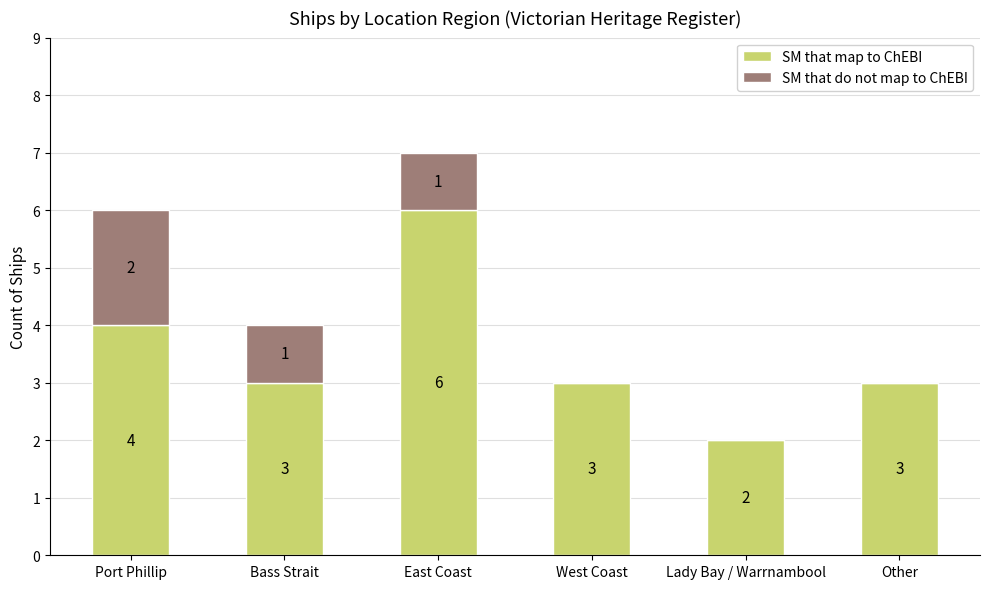

Are the bars grouped side by side (vs. stacked)?

No